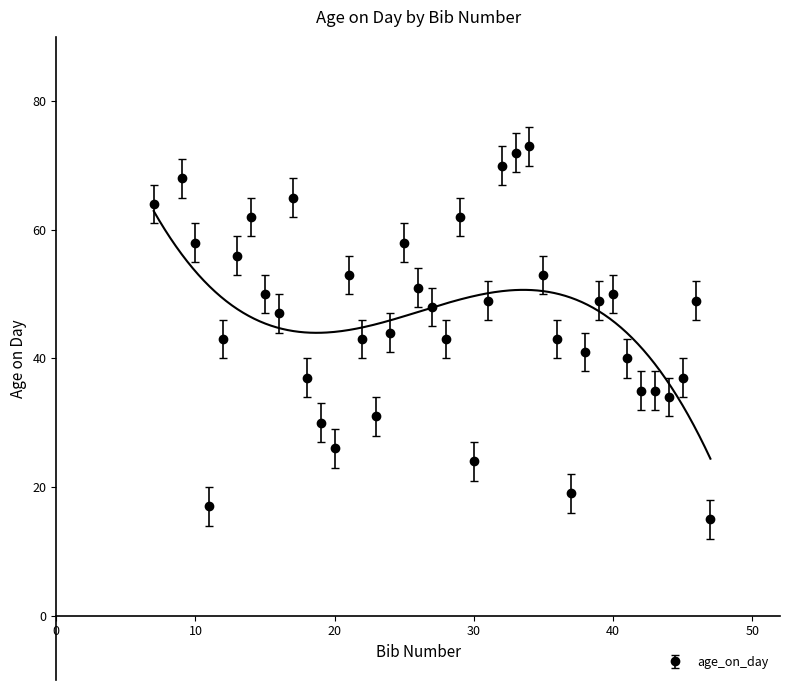

Which category has the highest value across all series?

34